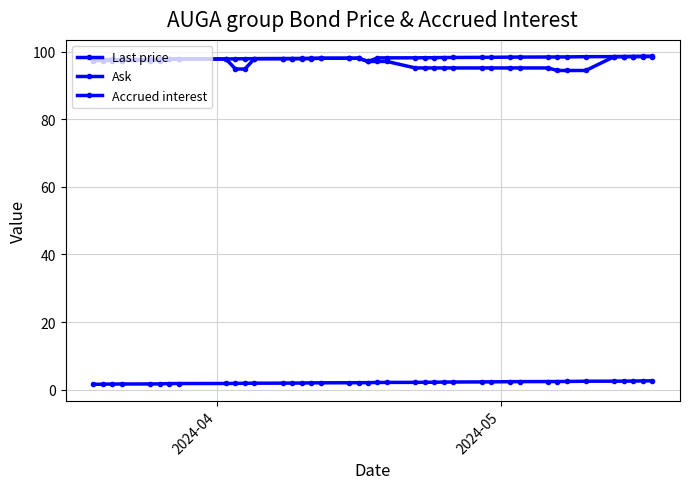

At how many categories does at least one series exceed 69?

40